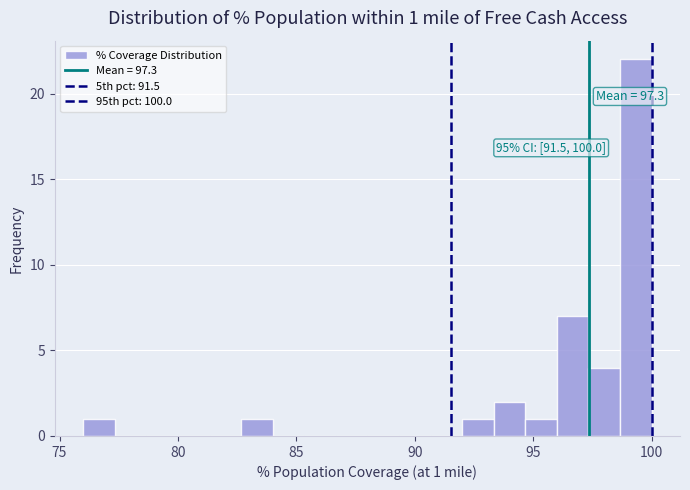

Read against the x-axis, roughly where is the centre of the tallest bar?

99.5